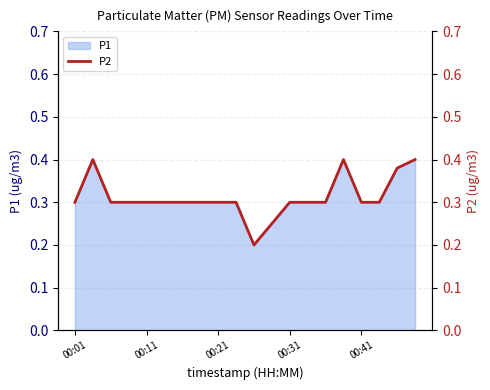

How many points are higher than both their immediate neighbors (excluding endpoints)?

2